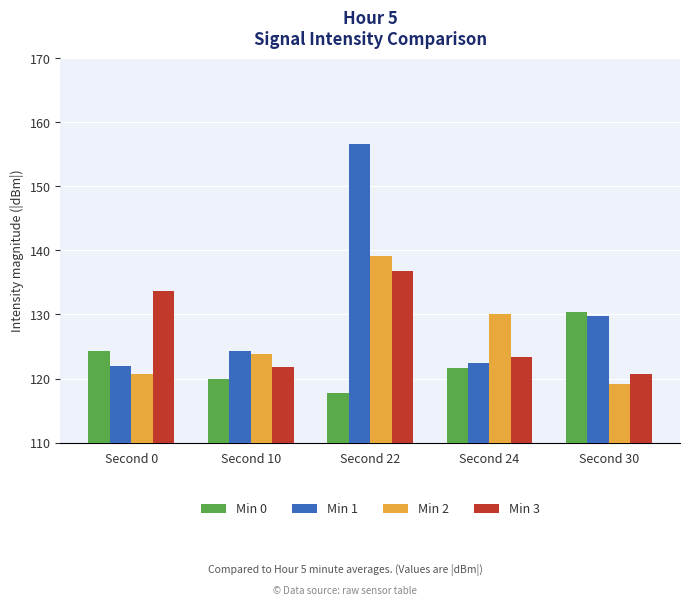

True or false: Min 2 has a value of 60.9 at Second 30.

False